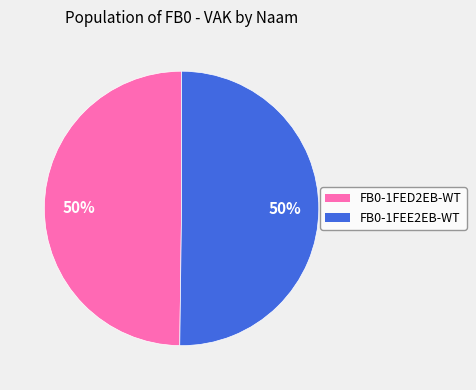

To the nearest percent, what percentage of the pie is FB0-1FED2EB-WT?

50%